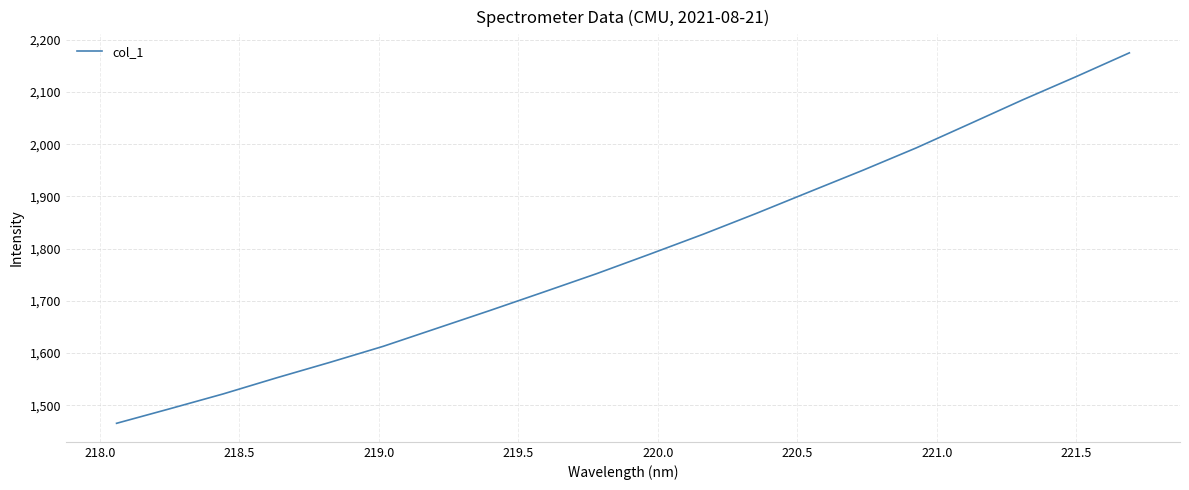

What is the maximum value shown in the chart?

2175.0